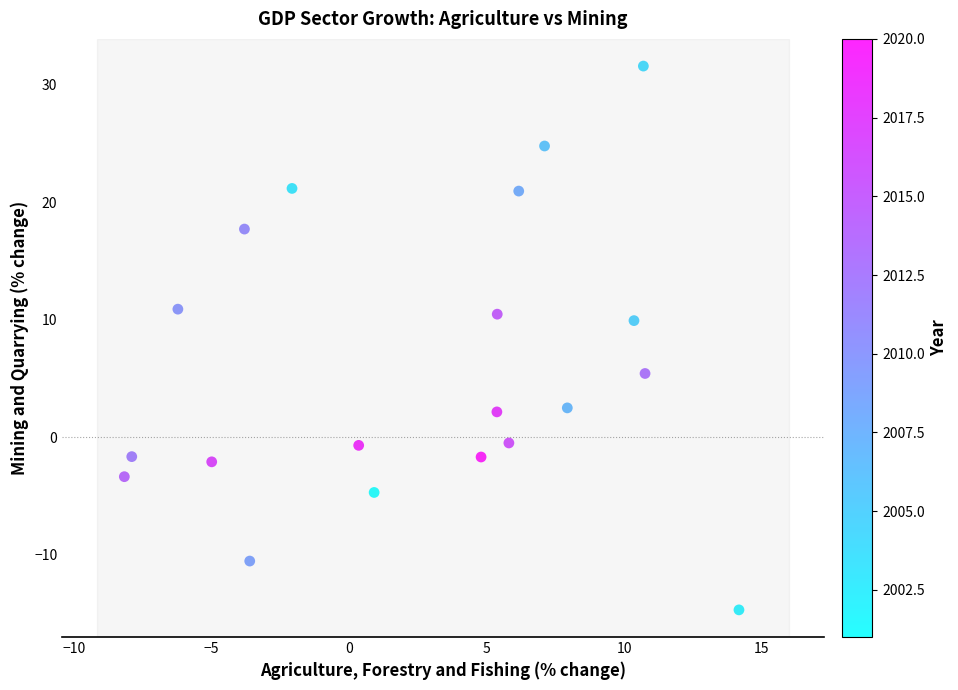

What is the range of X values (max minus min)?

22.3